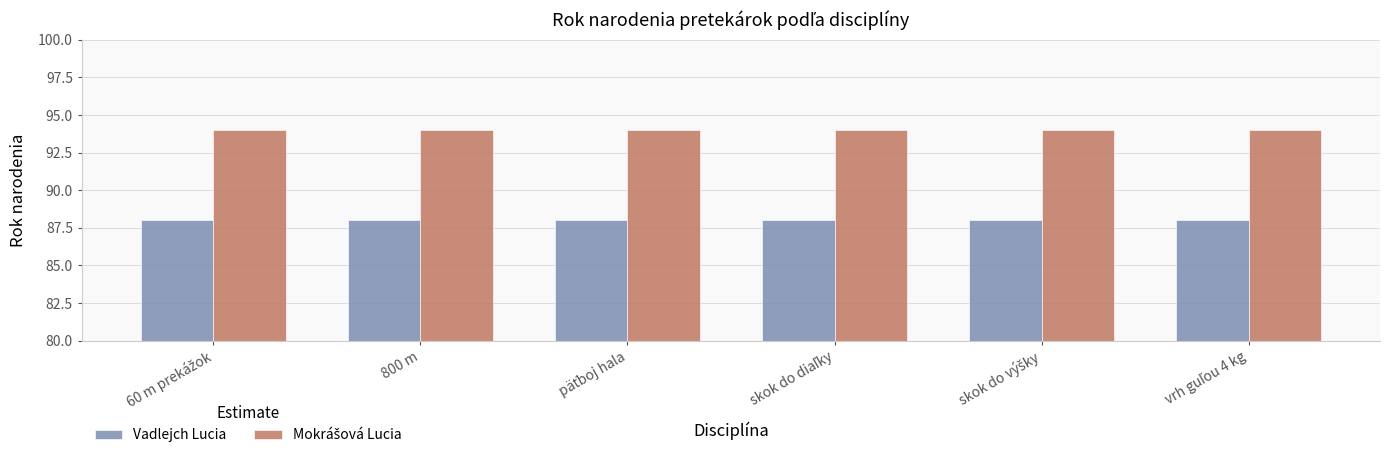

What is the total value across all series at 800 m?

182